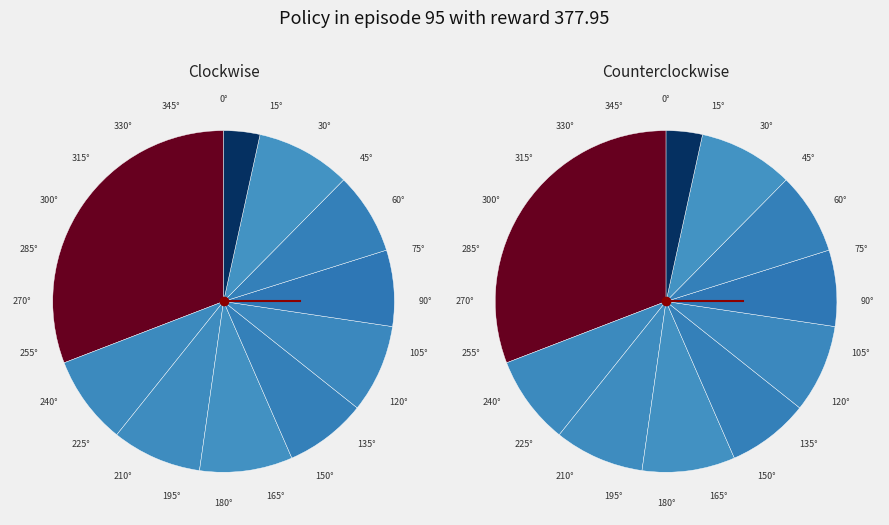

Count the number of slices in the pie.

10